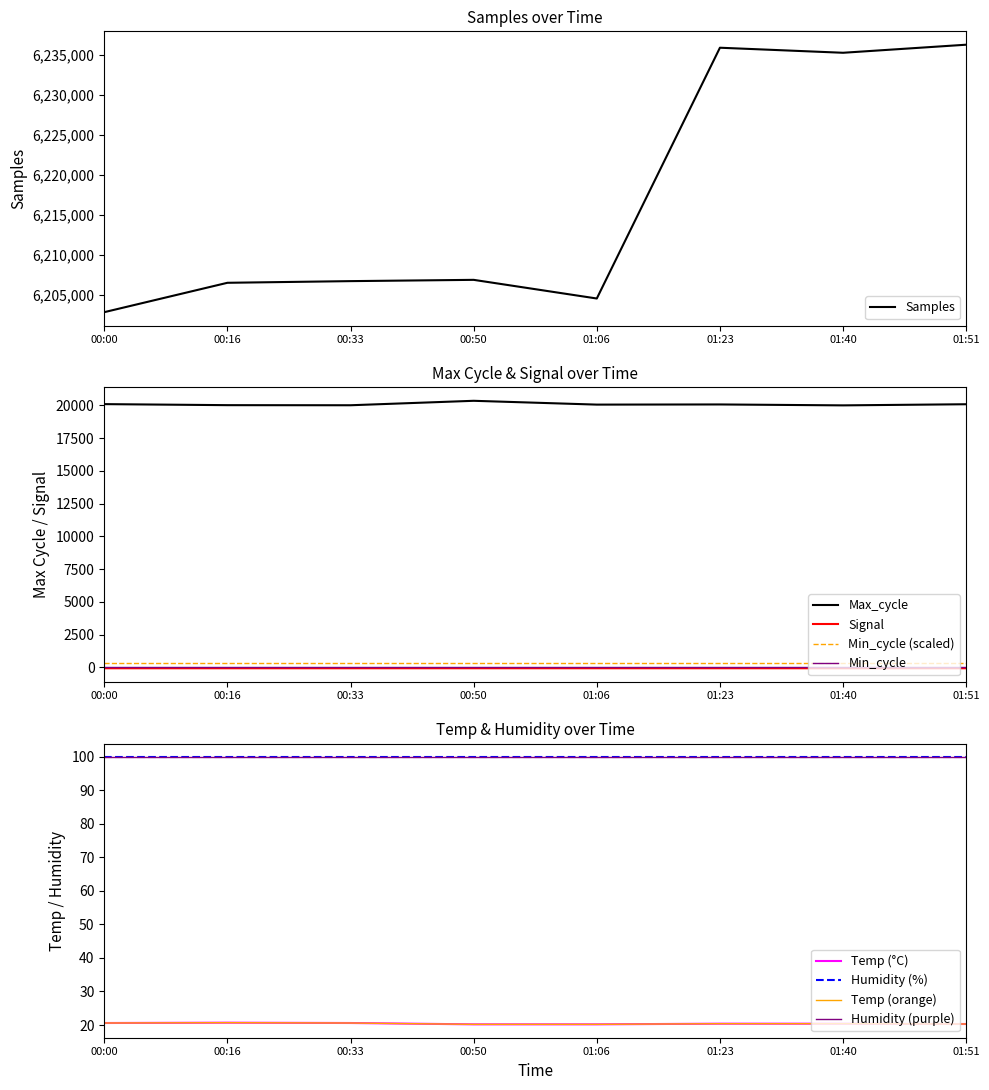

Reading left to right, list all the values displayed in this chart.

Samples: 00:00=6202821.0	00:16=6206492.0	00:33=6206700.0	00:50=6206860.0	01:06=6204528.0	01:23=6235871.0	01:40=6235240.0	01:51=6236248.0
Max_cycle: 00:00=20099.0	00:16=20020.0	00:33=20013.0	00:50=20353.0	01:06=20062.0	01:23=20074.0	01:40=20004.0	01:51=20090.0
Signal: 00:00=-67.0	00:16=-67.0	00:33=-67.0	00:50=-66.0	01:06=-66.0	01:23=-66.0	01:40=-67.0	01:51=-67.0
Temp: 00:00=20.6	00:16=20.7	00:33=20.6	00:50=20.2	01:06=20.2	01:23=20.4	01:40=20.4	01:51=20.3